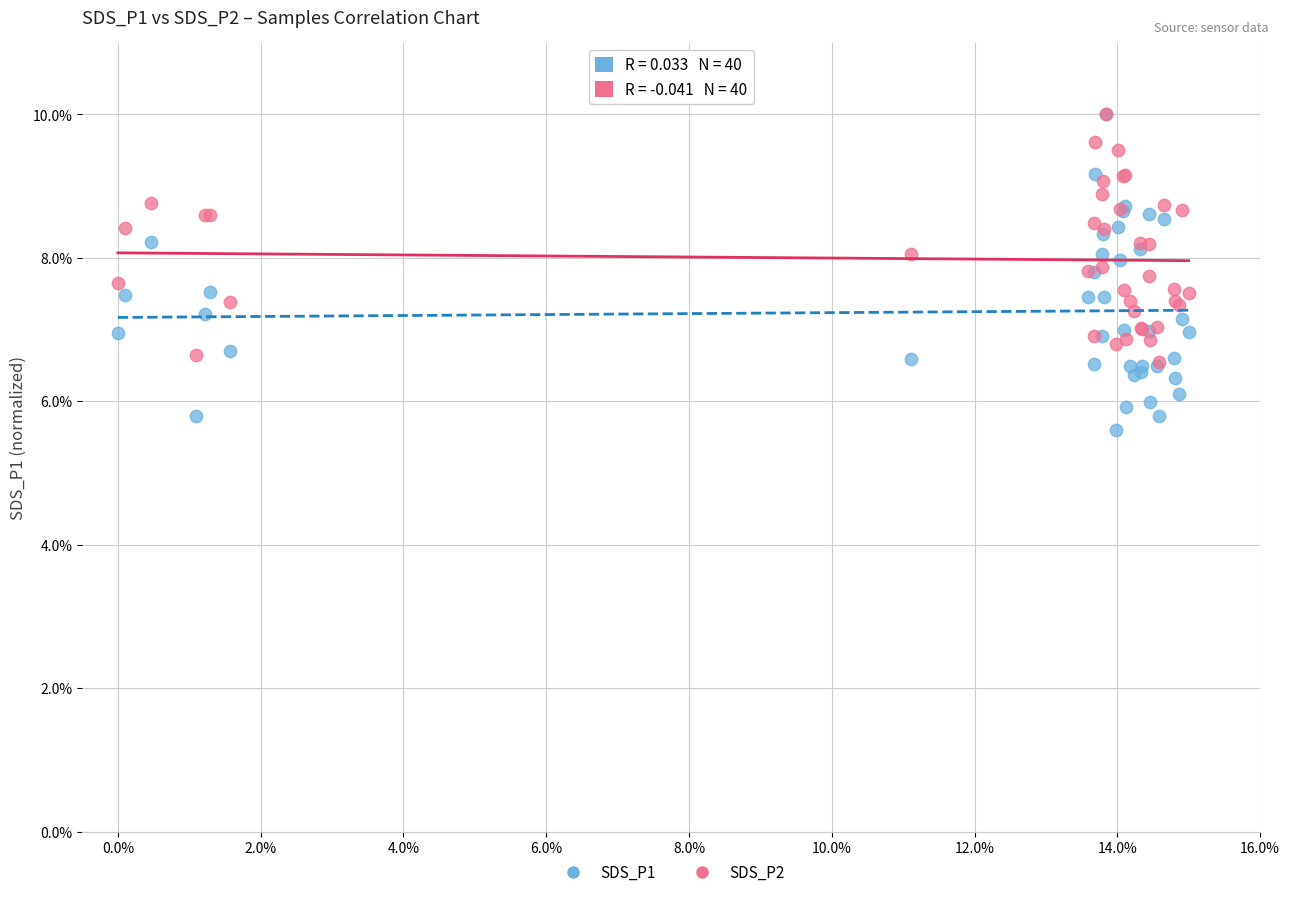

Which series has the largest Y range (max minus min)?

SDS_P1